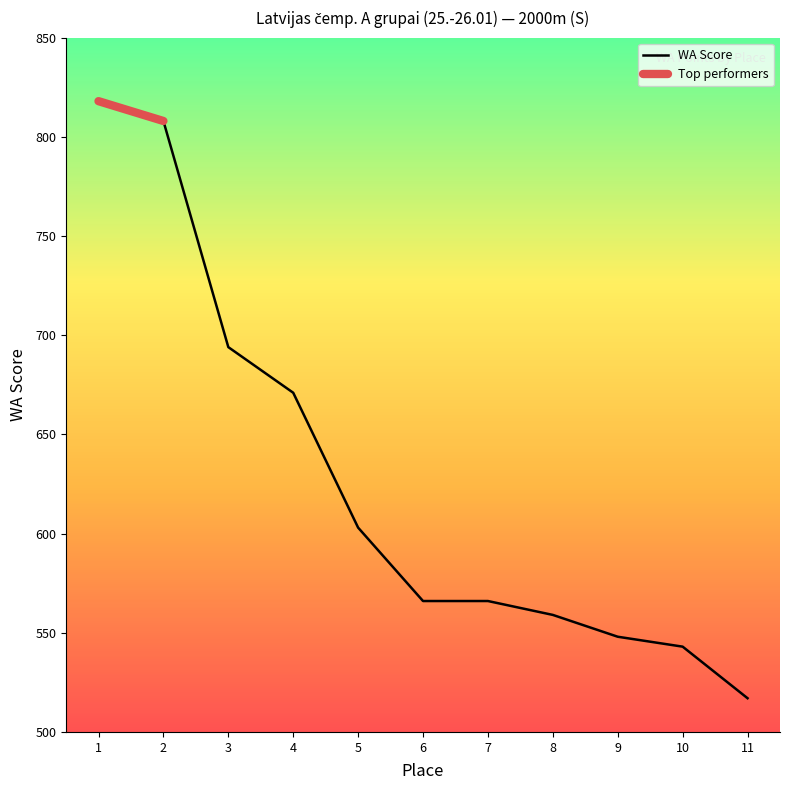

What is the maximum value for WA Score?

818